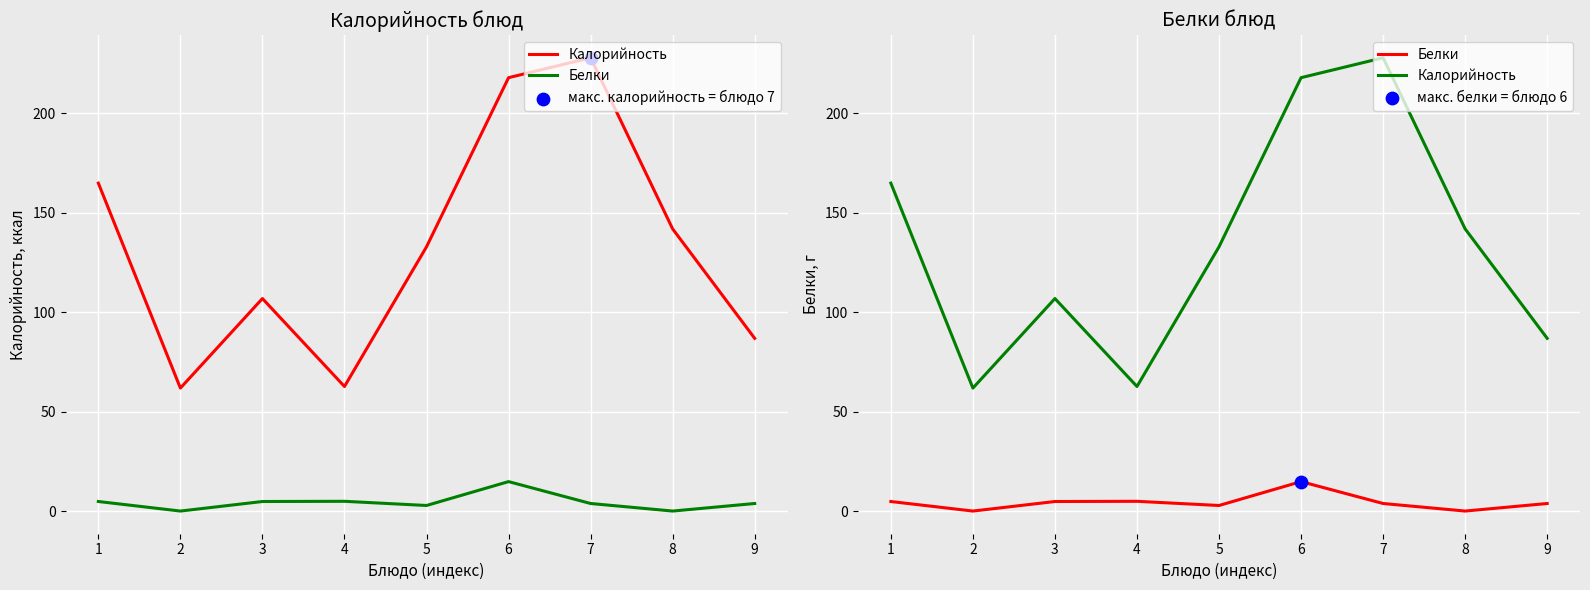

Is the value of Калорийность at 7 greater than the value of Белки at 8?

Yes